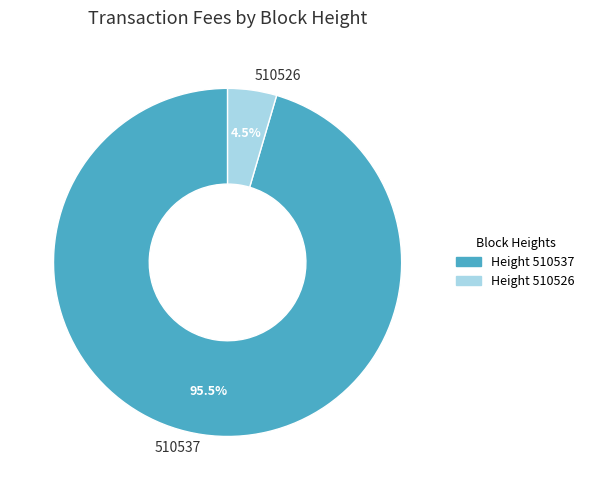

Which category has the smallest portion of the pie?

510526